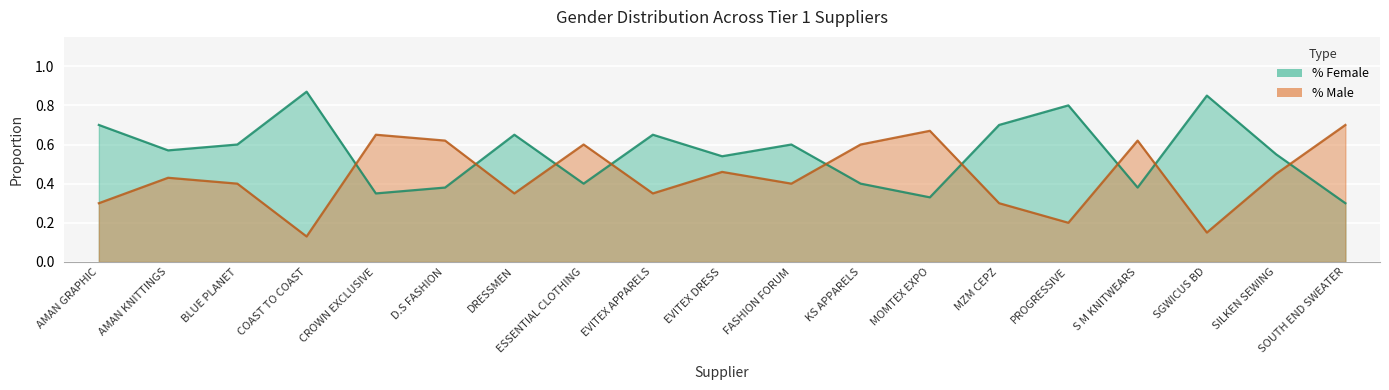

Rank the series at ESSENTIAL CLOTHING from lowest to highest value.

% Female, % Male